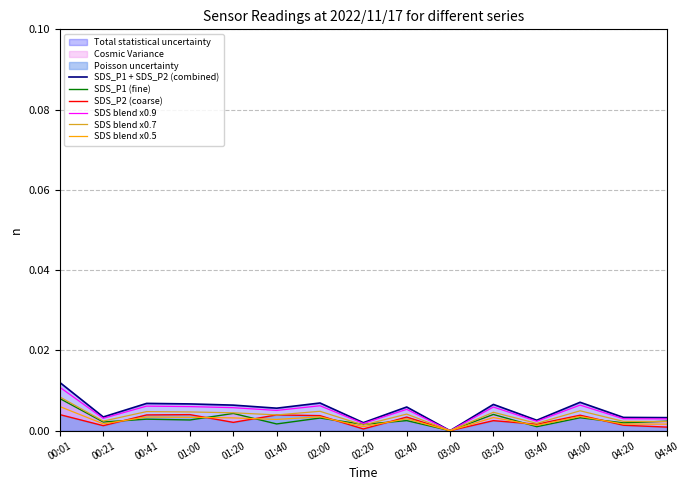

Is it true that SDS_P2 (coarse) equals 0.0 at 03:40?

True